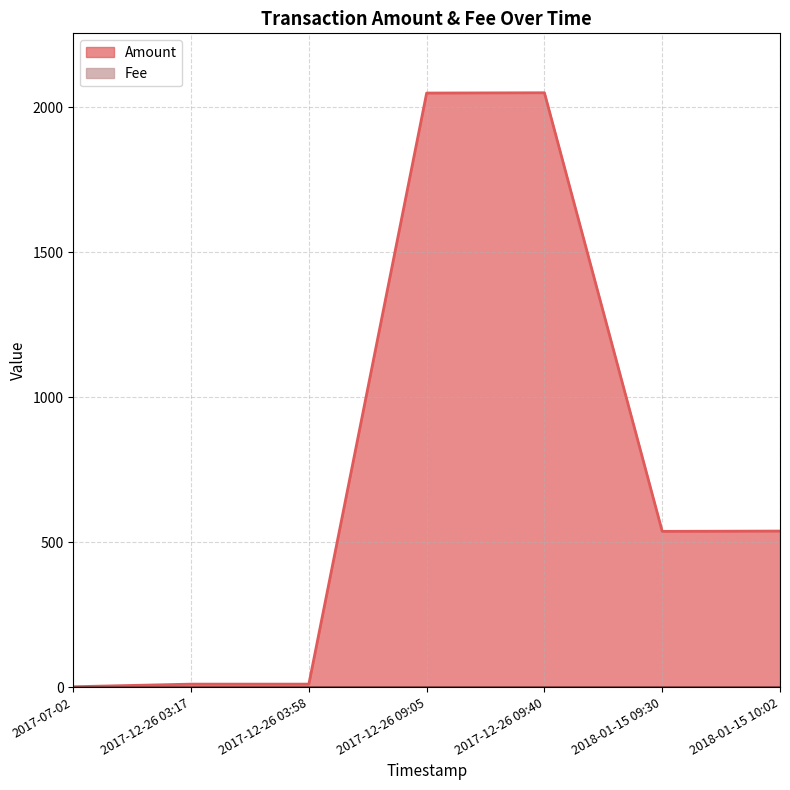

What is the label of the 3rd point from the right?

2017-12-26 09:40